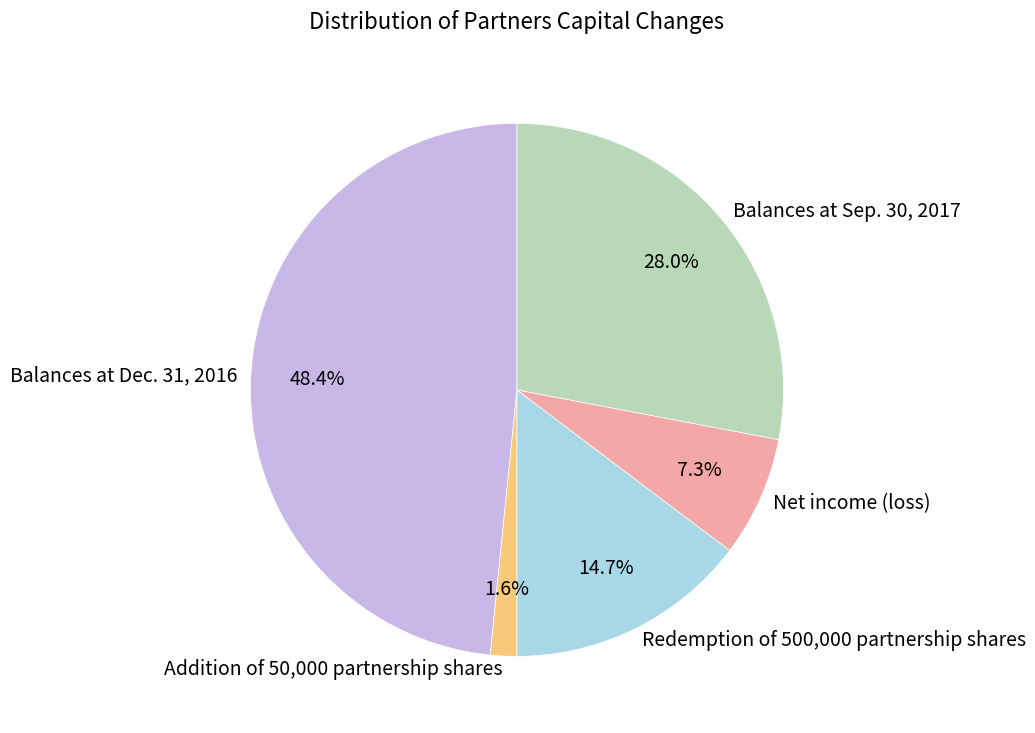

True or false: Net income (loss) accounts for 1% of the total.

False